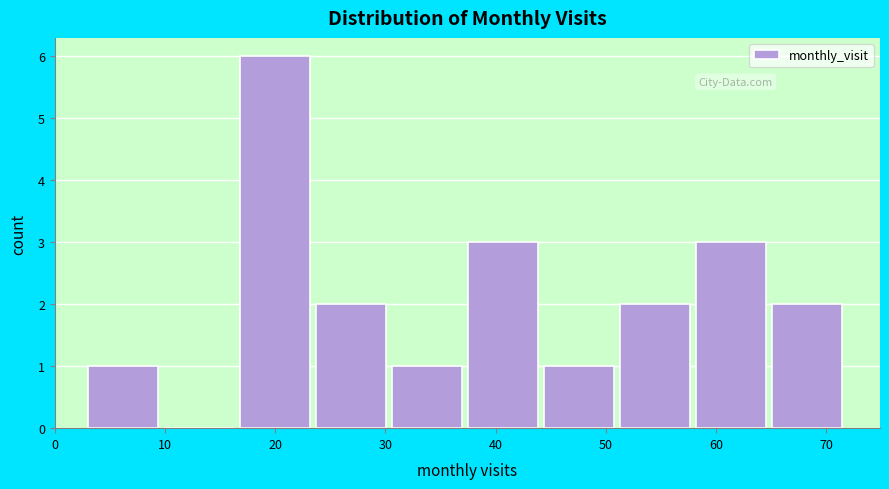

Reading left to right, list every bar in this chart as the range it spans on the x-axis followed by its height. Neither the bar edges nor the heights are printed on the chart, so give them approximately, as read against the axes.

3.0 to 9.9: 1
9.9 to 16.8: 0
16.8 to 23.7: 6
23.7 to 30.6: 2
30.6 to 37.5: 1
37.5 to 44.4: 3
44.4 to 51.3: 1
51.3 to 58.2: 2
58.2 to 65.1: 3
65.1 to 72.0: 2